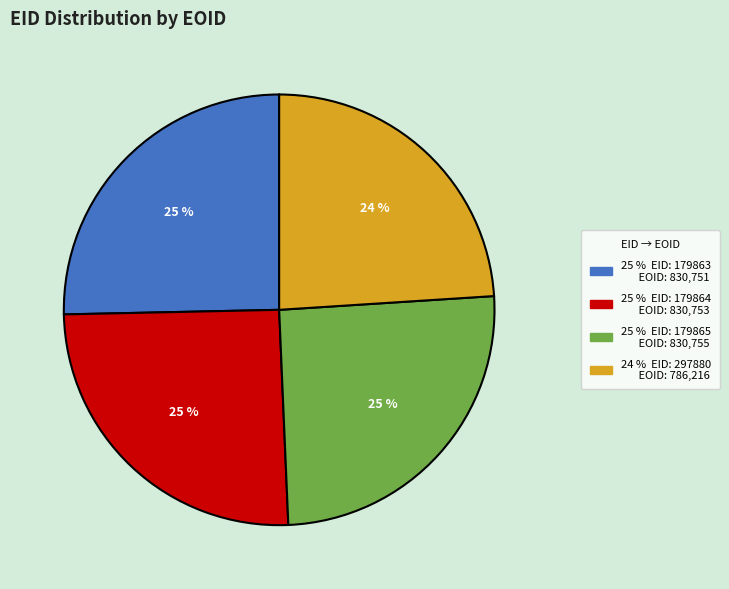

Does any single category account for the majority?

No